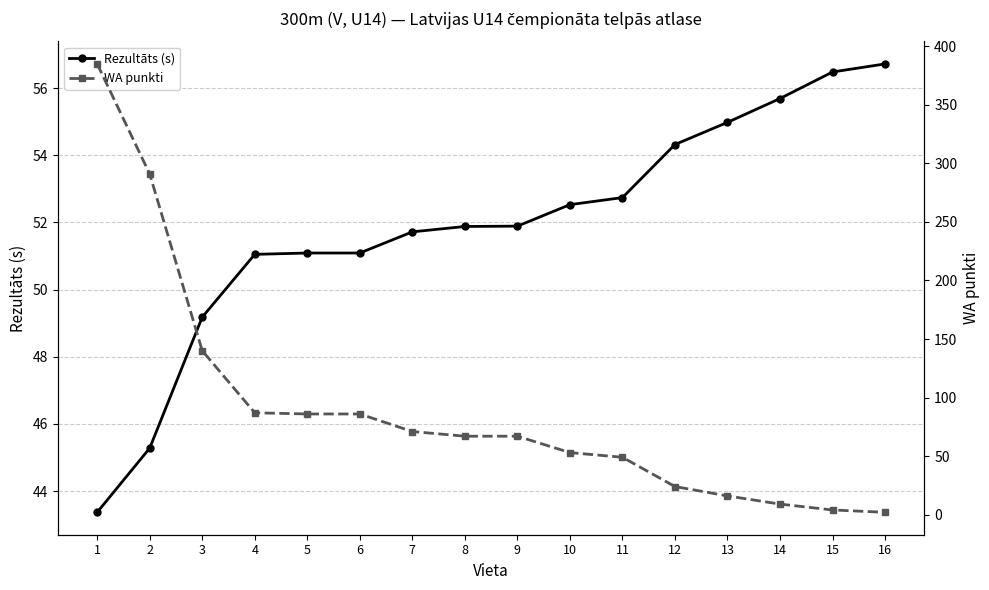

Between which two adjacent categories do Rezultāts (s) and WA punkti first intersect?

10 and 11